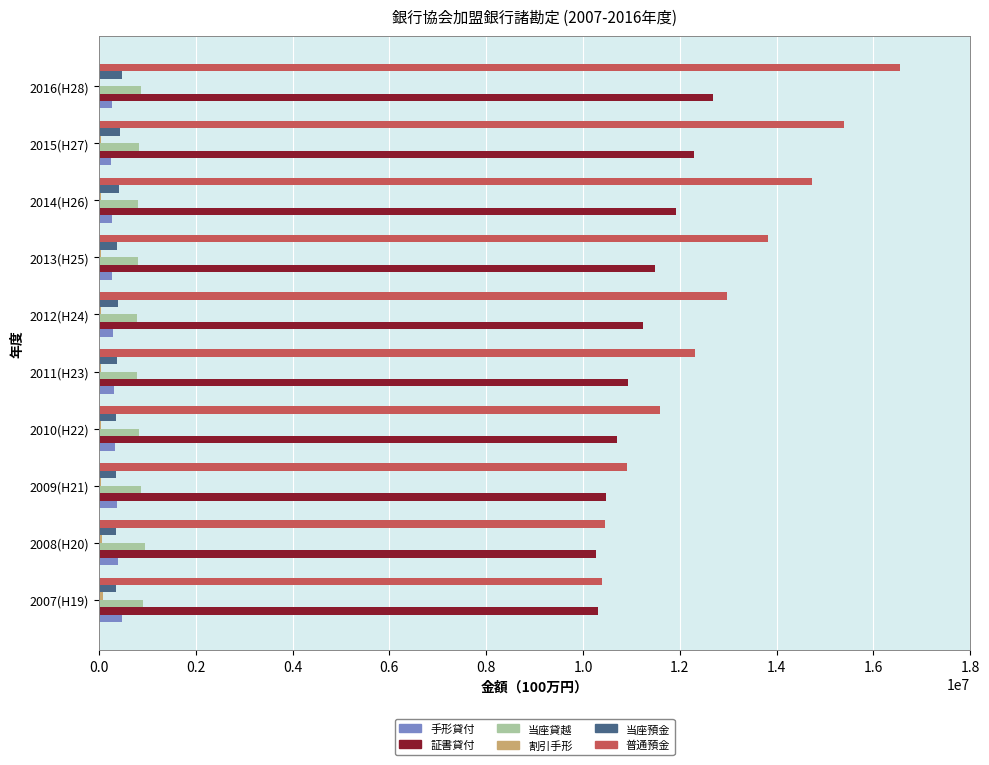

What is the maximum value for 手形貸付?

479730